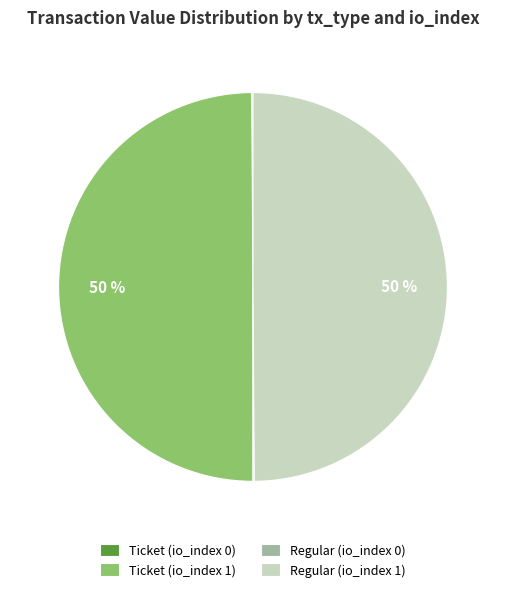

To the nearest percent, what is the average slice percentage?

25%